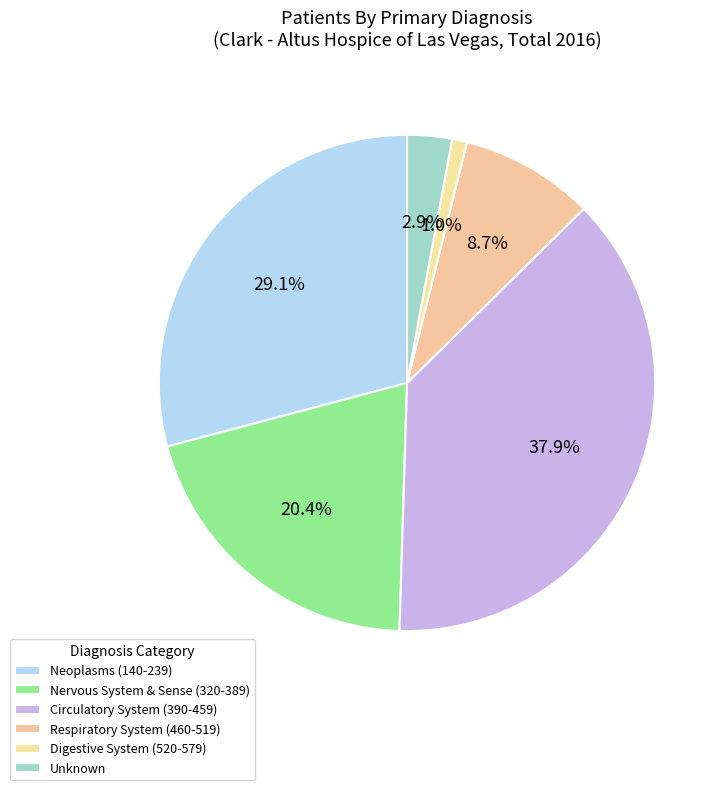

Which has a higher value, Neoplasms (140-239) or Respiratory System (460-519)?

Neoplasms (140-239)